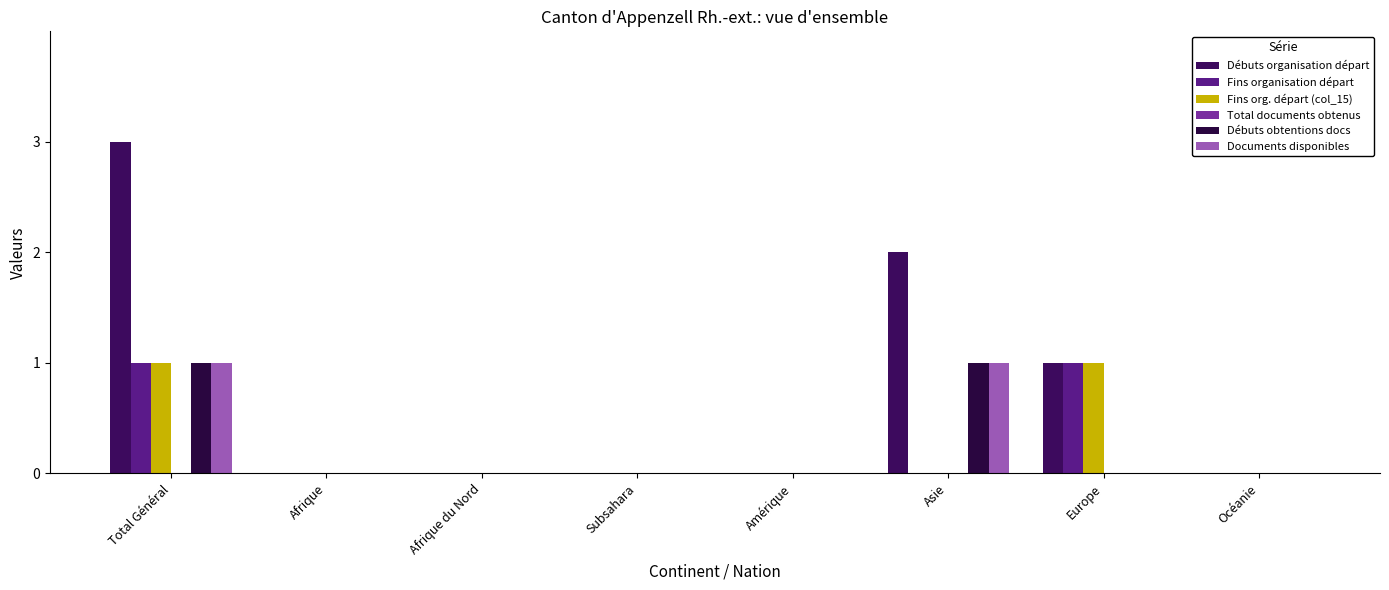

How many categories are shown in the chart?

8